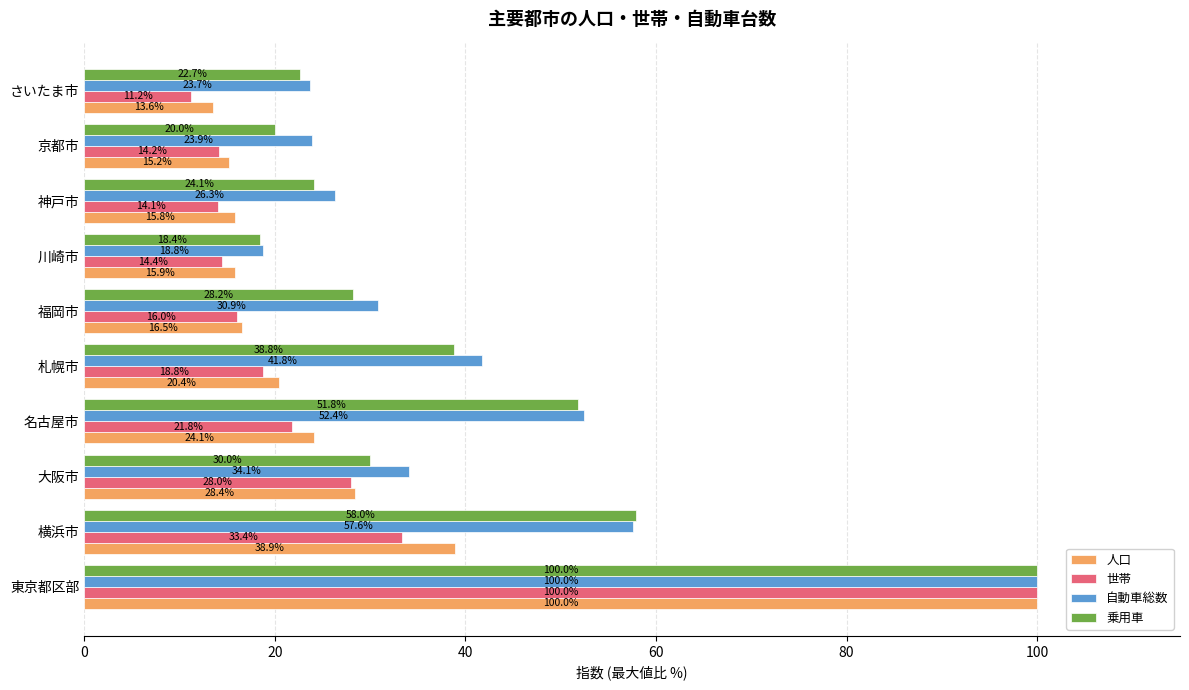

What is the difference between the maximum and minimum values in the 人口 series?

86.4